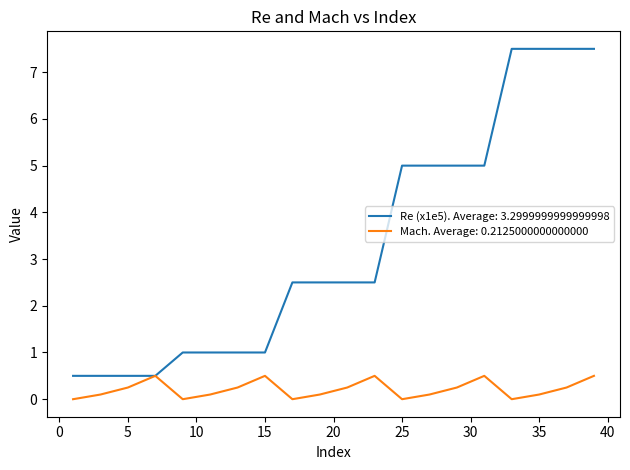

What is the lowest value of the Re (x1e5). Average: 3.2999999999999998 series?

0.5